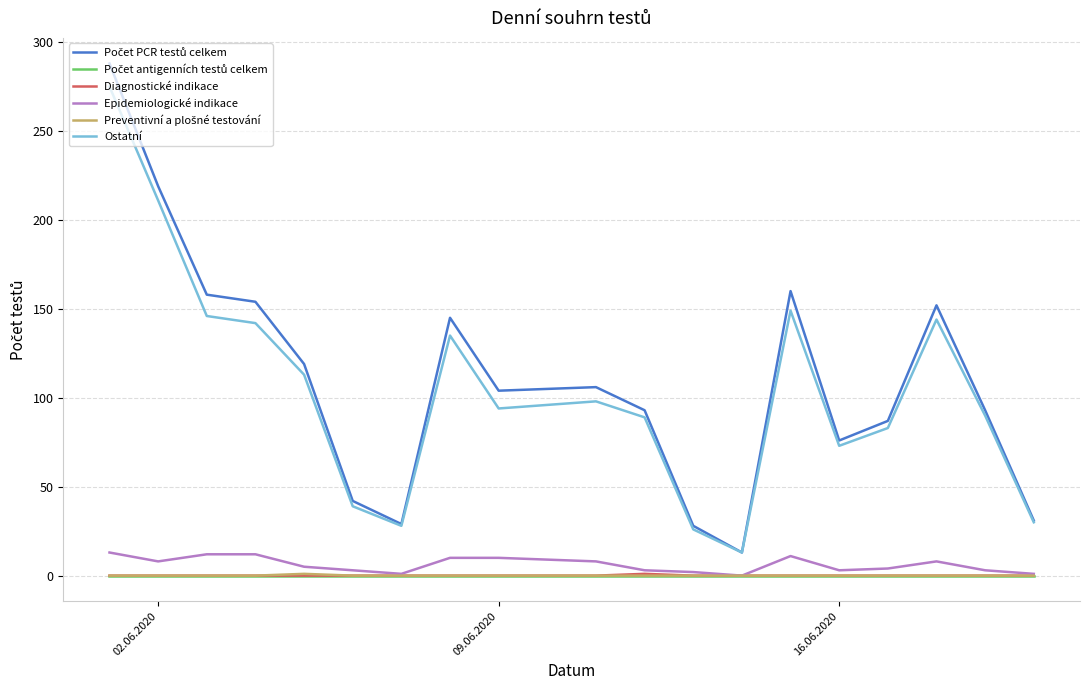

How many lines are shown in the chart?

6